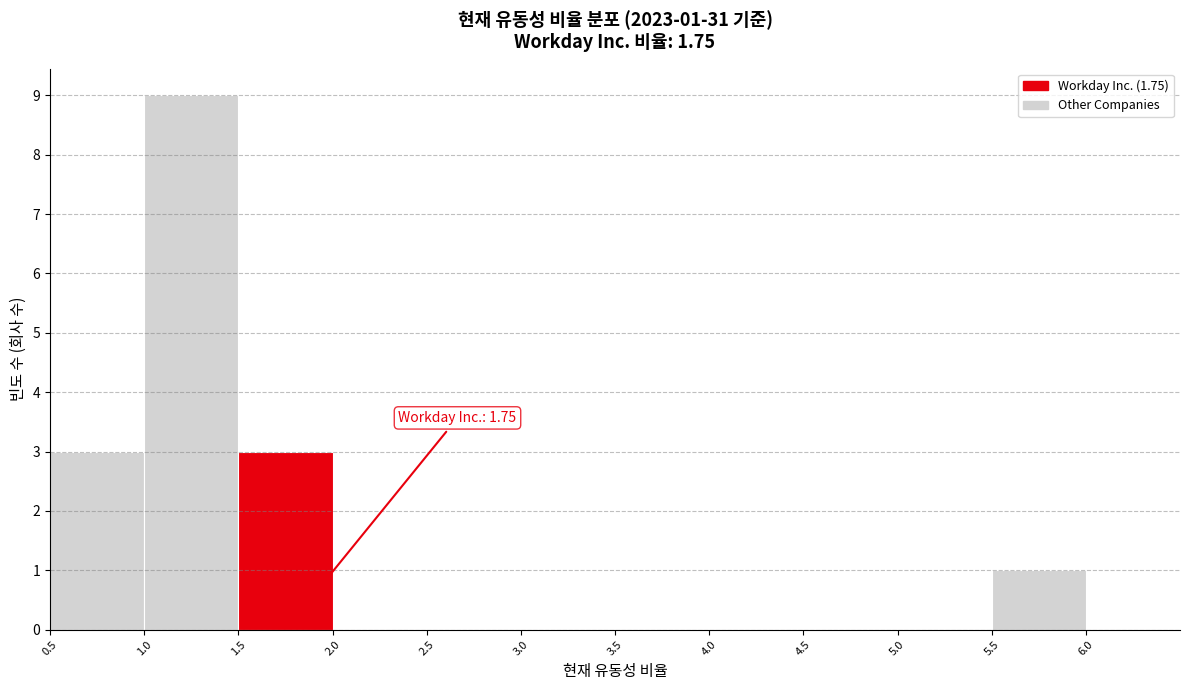

Over which range of the x-axis is the bar tallest?

1.0 to 1.5